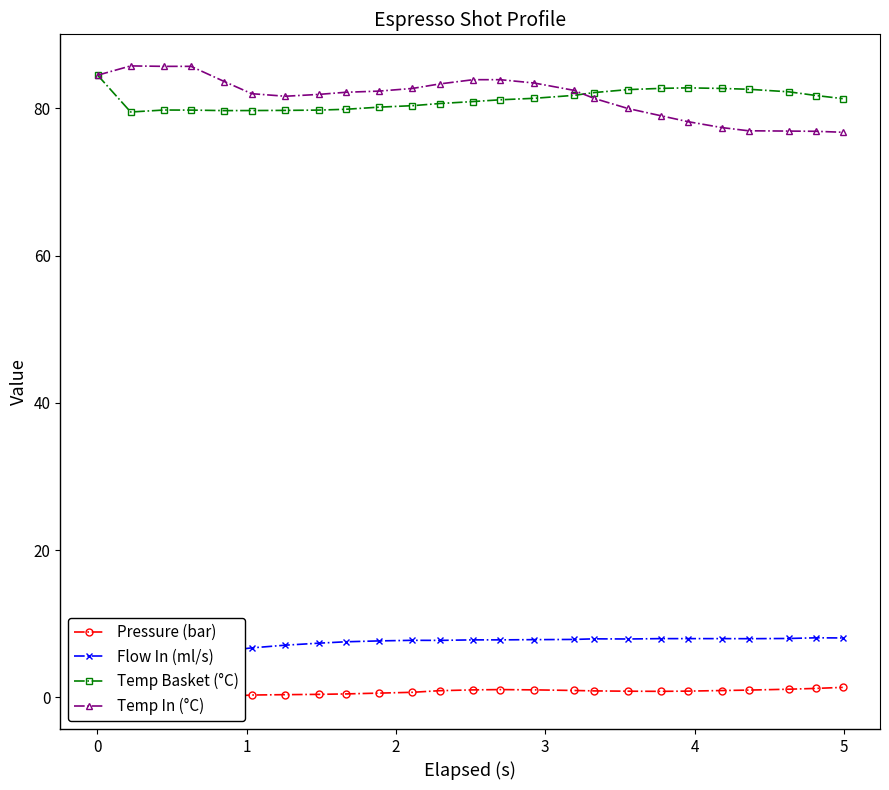

What is the value of the Temp Basket (°C) point at the 4th from the left?

79.8